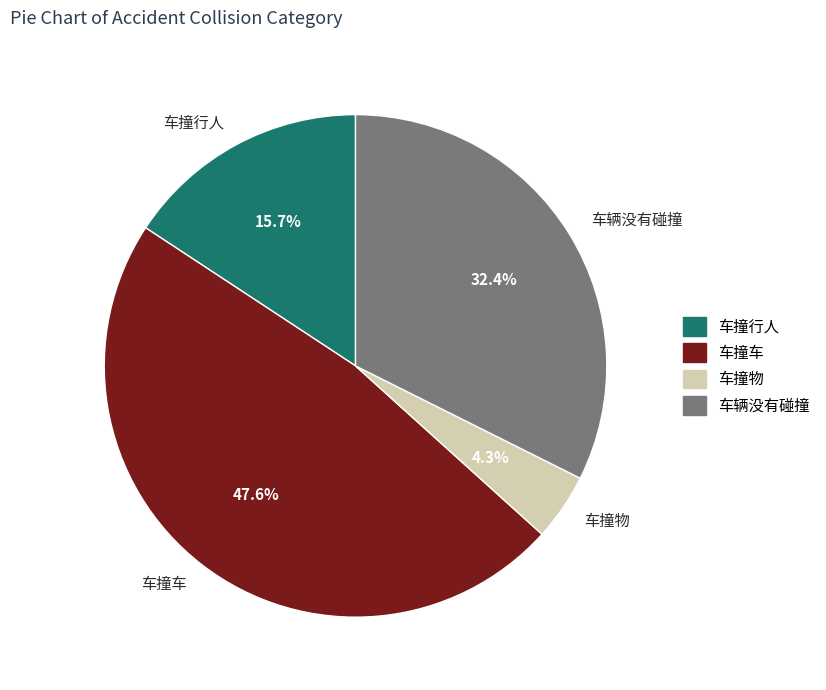

Does 车撞行人 represent more than half of the total?

No